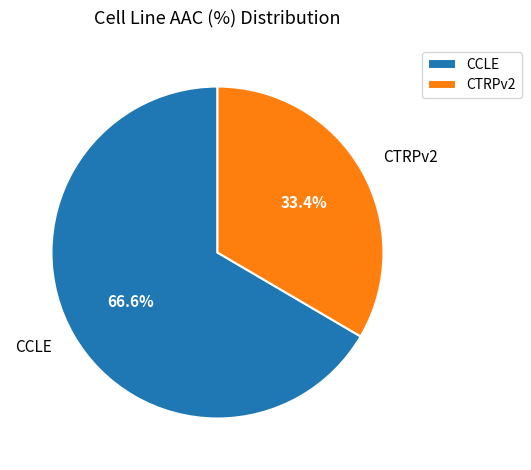

What percentage is the CTRPv2 slice, to the nearest percent?

33%